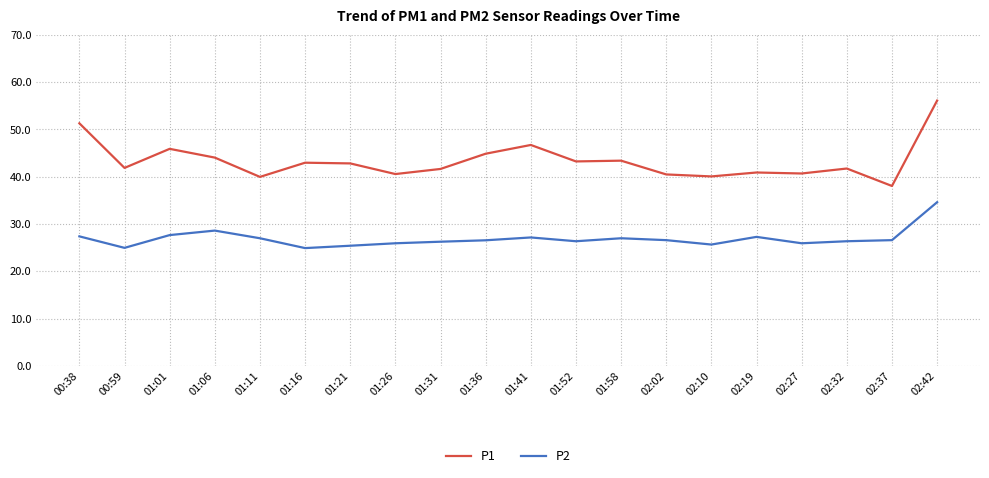

At how many categories does at least one series exceed 35?

20